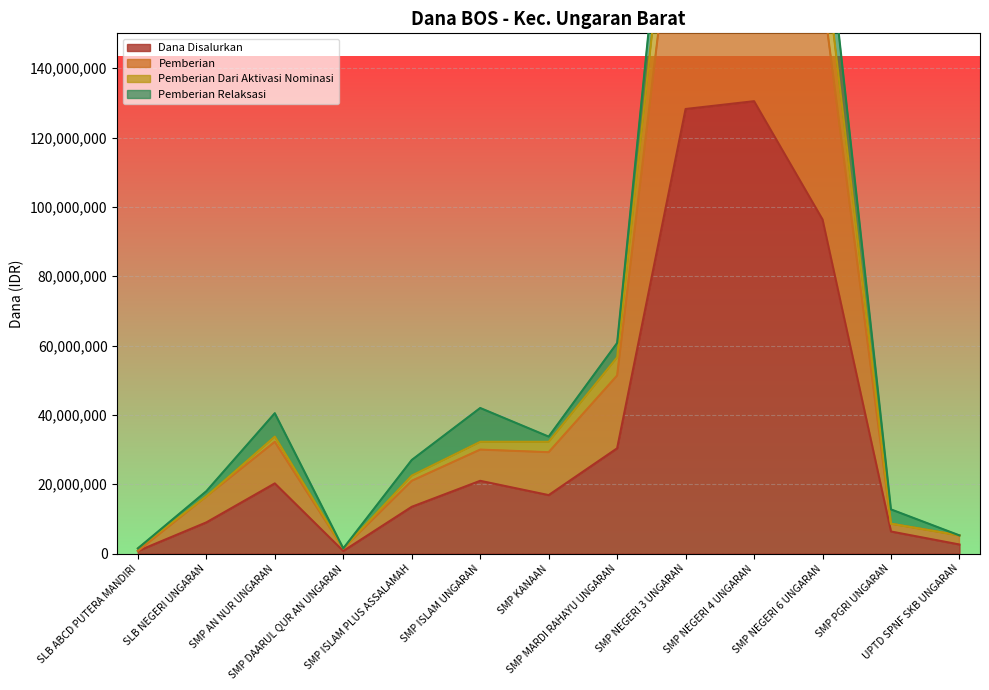

Which series changed the most between SMP KANAAN and SMP NEGERI 6 UNGARAN?

Pemberian